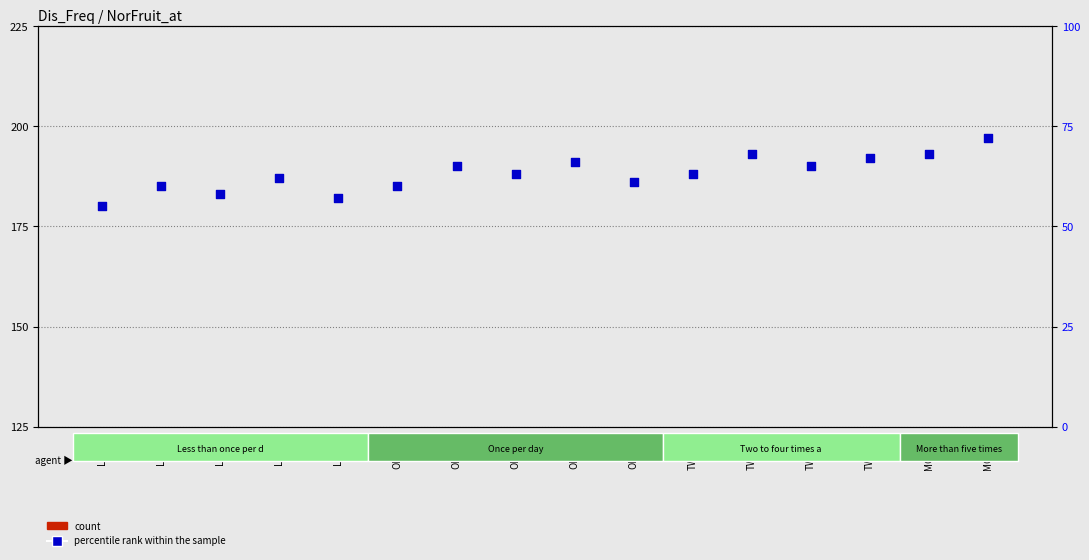

Which series has the widest spread of Y values?

count